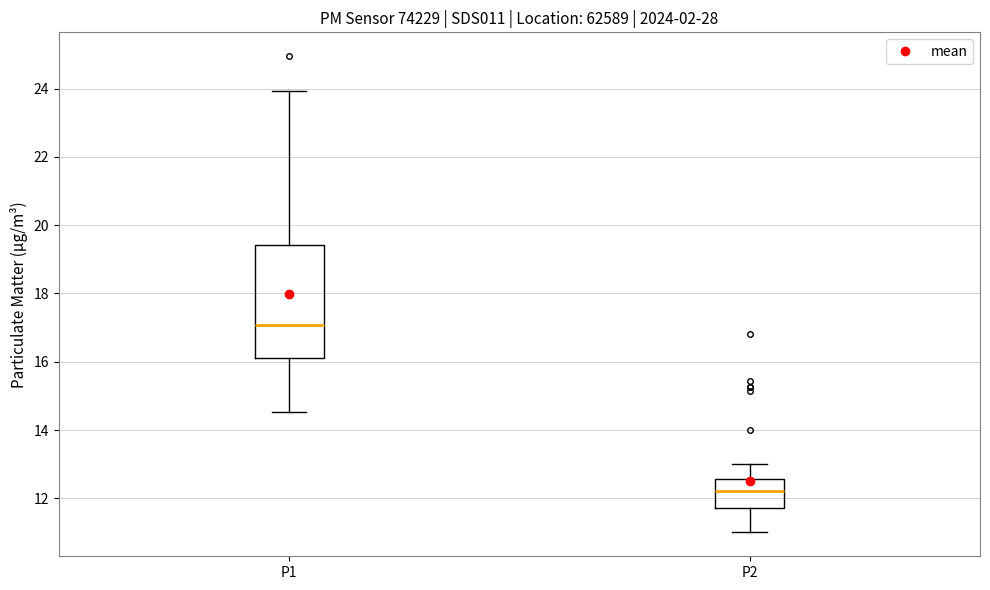

Which box is the tallest, from its lower edge to its upper edge?

P1